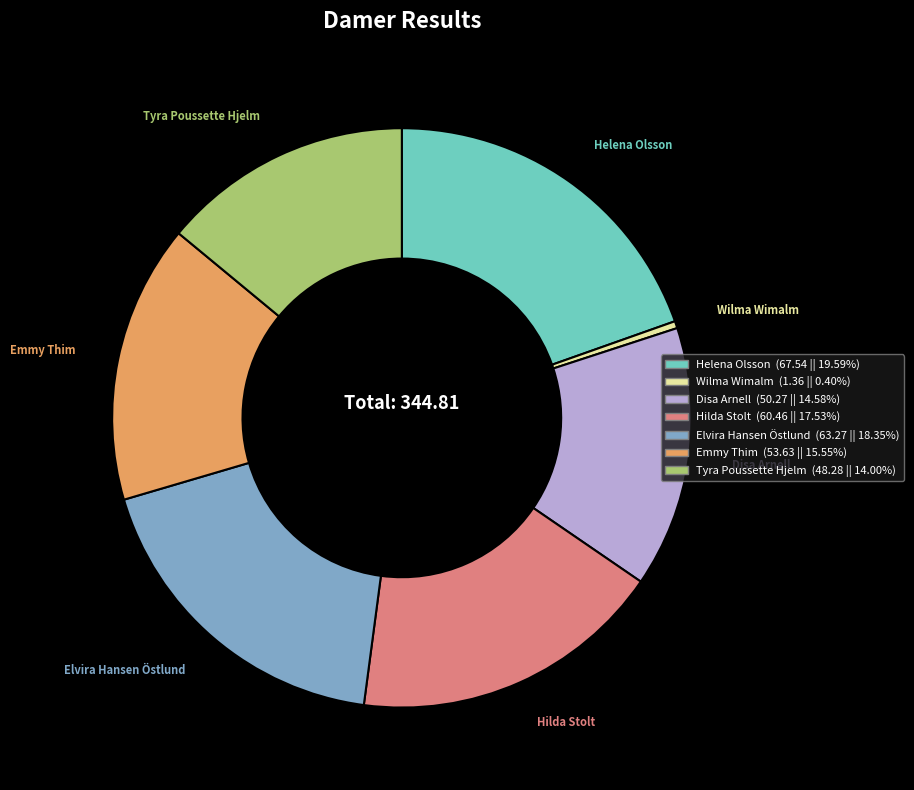

True or false: Helena Olsson accounts for 20% of the total.

True